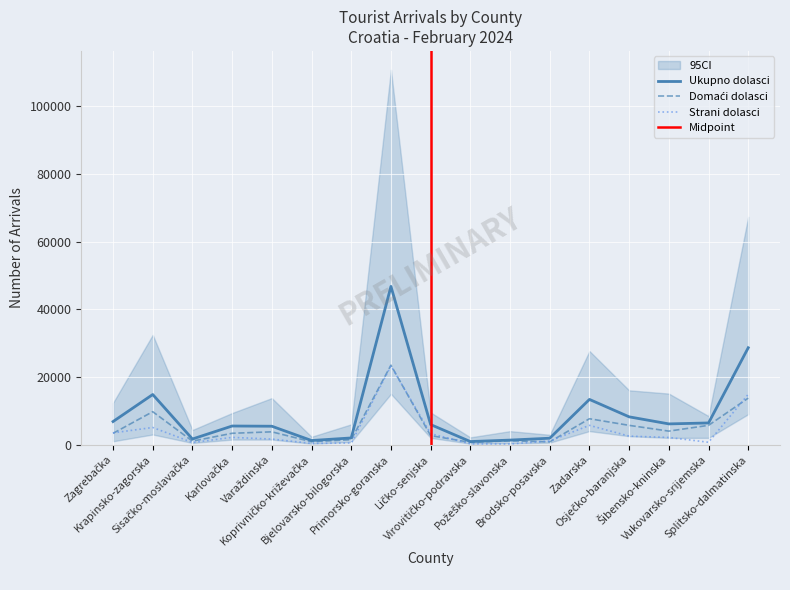

What is the label of the 2nd point from the left?

Krapinsko-zagorska